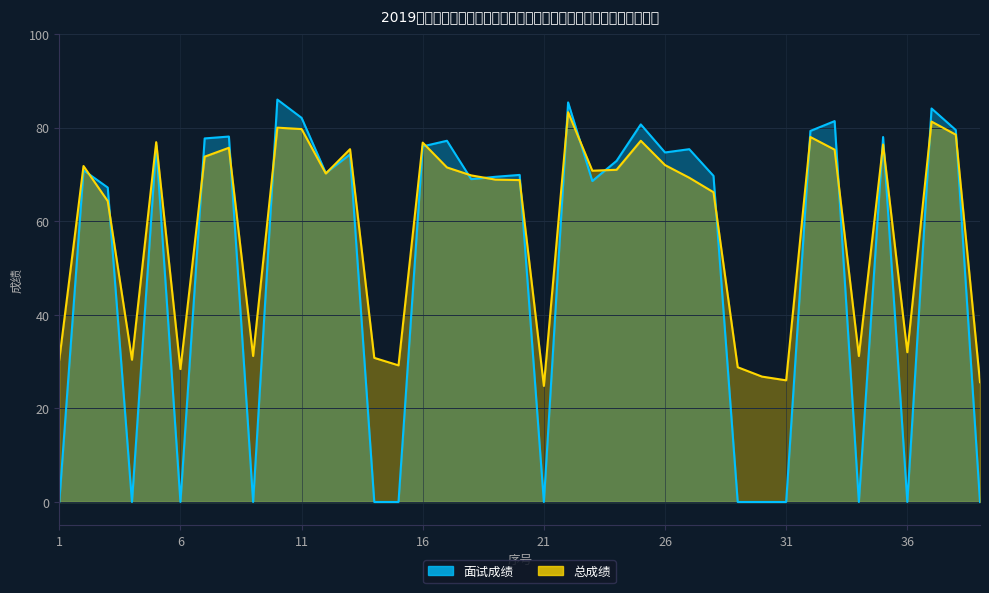

True or false: 面试成绩 has more than 0 points higher than both neighbors.

True